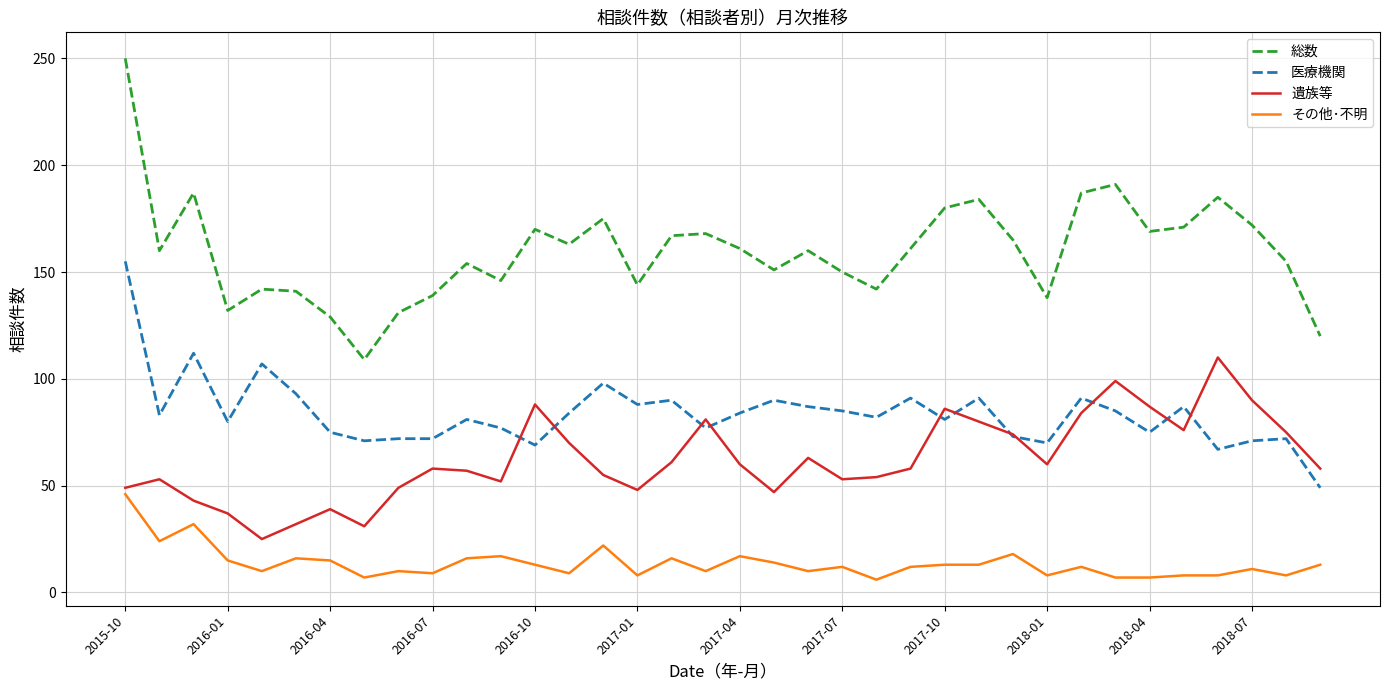

Which series has the largest total across all categories?

総数